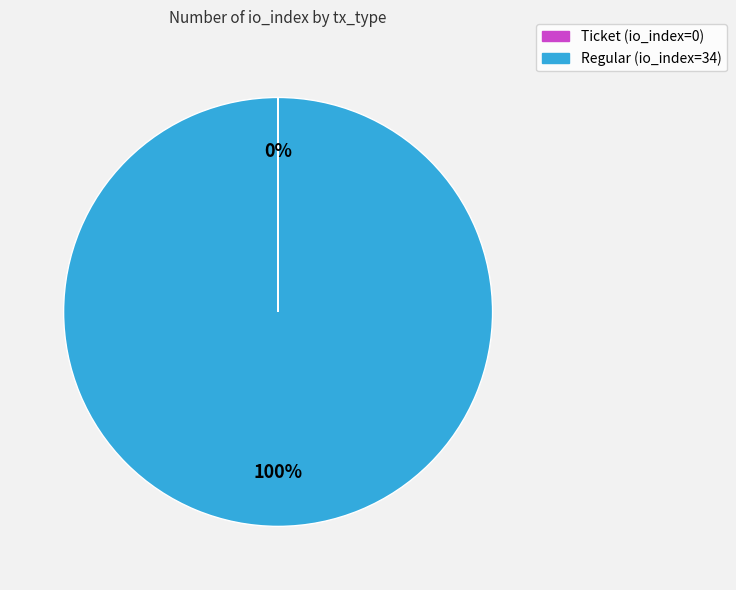

To the nearest percent, what portion does Regular (io_index=34) represent?

100%